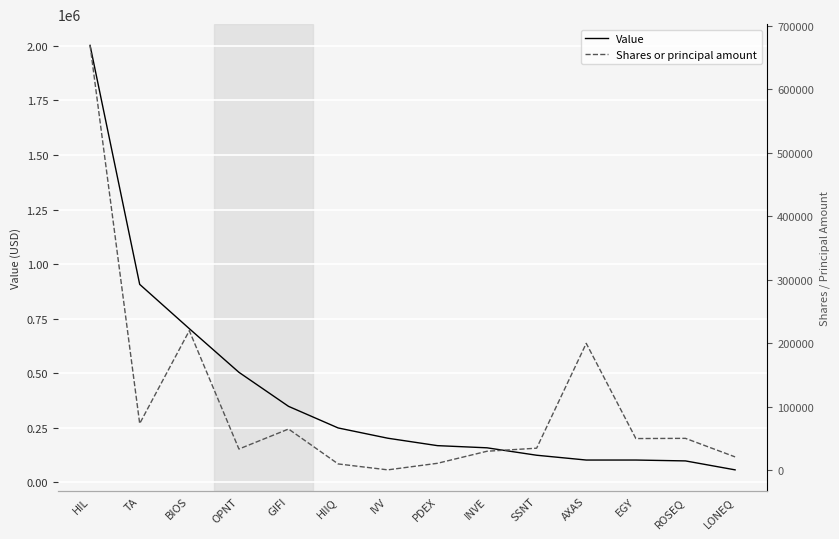

Which has a higher value, AXAS or ROSEQ?

AXAS